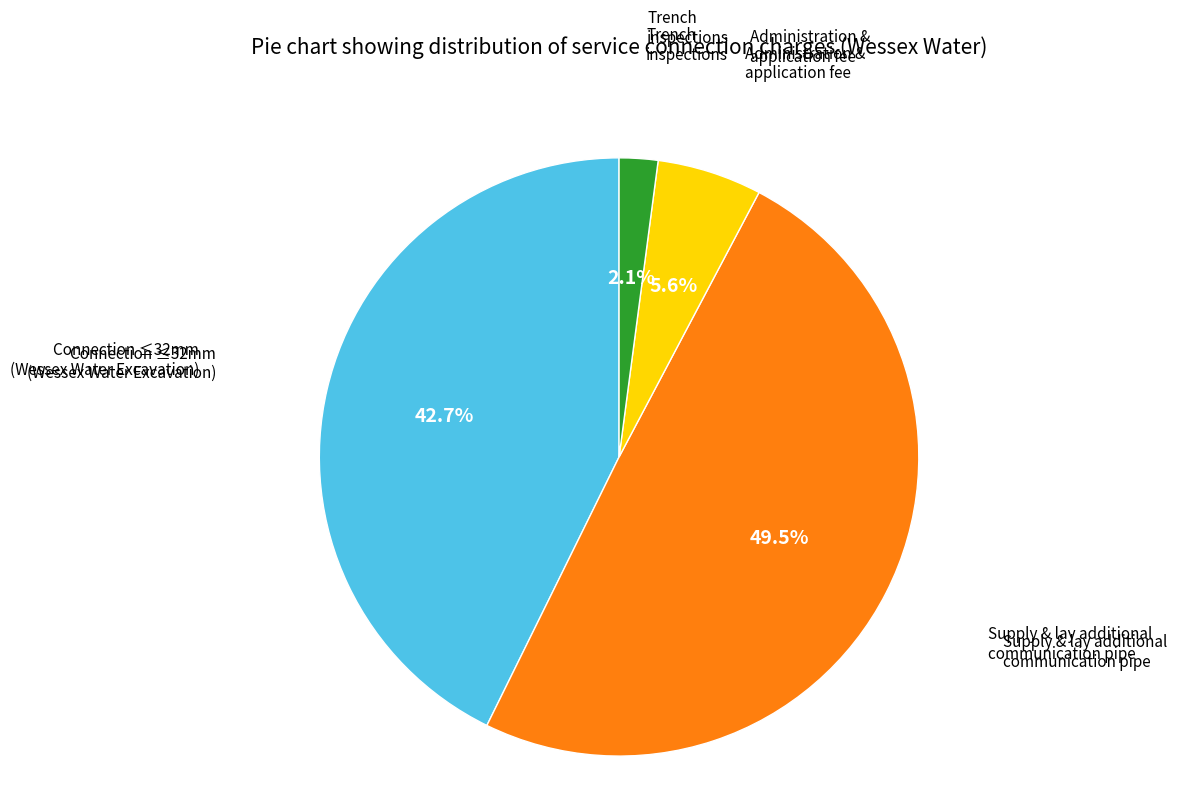

Is there a majority slice in this chart?

No